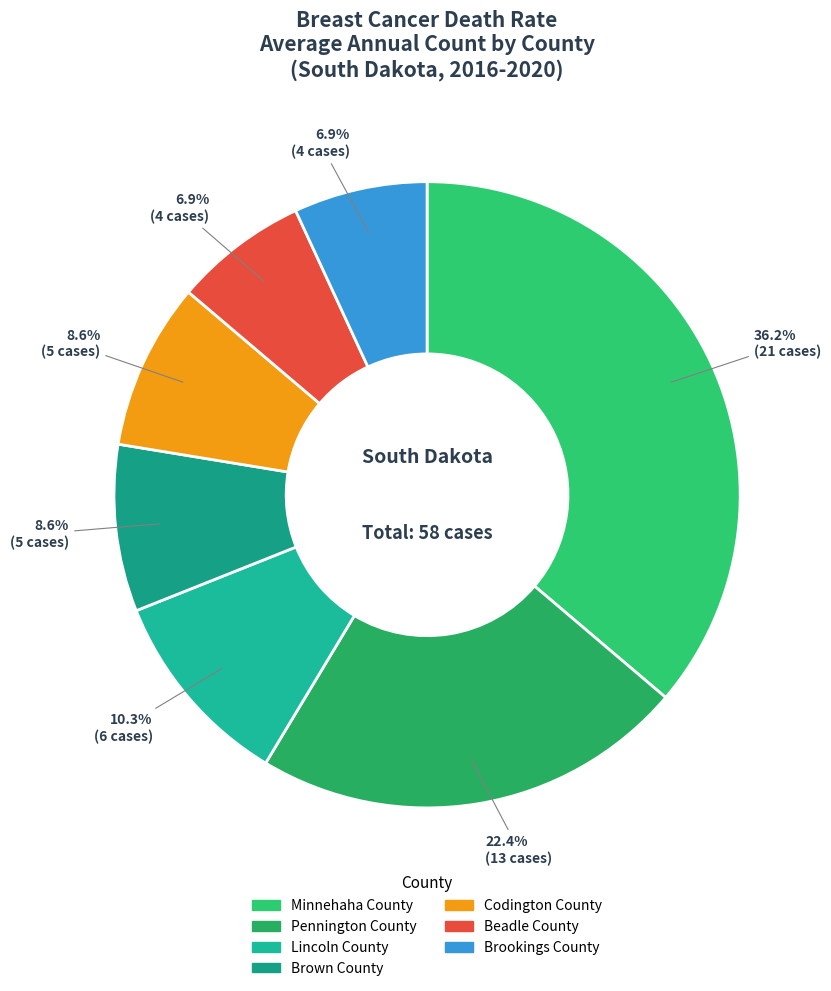

Between Brookings County and Lincoln County, which is larger?

Lincoln County